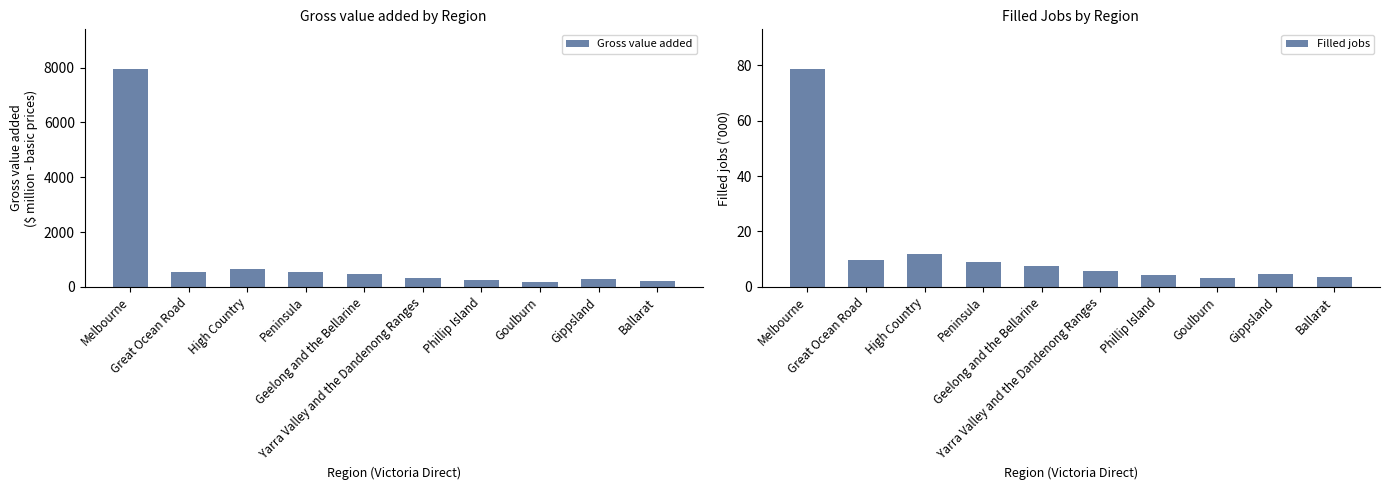

How many values in the Filled jobs series are below 7?

5